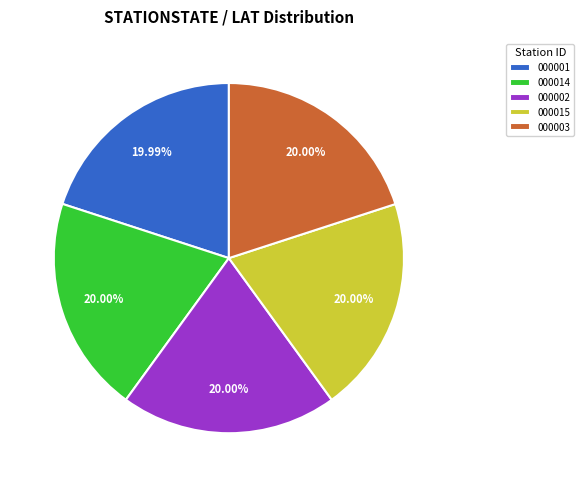

What is the ratio of the value at 000015 to the value at 000003?

1.0